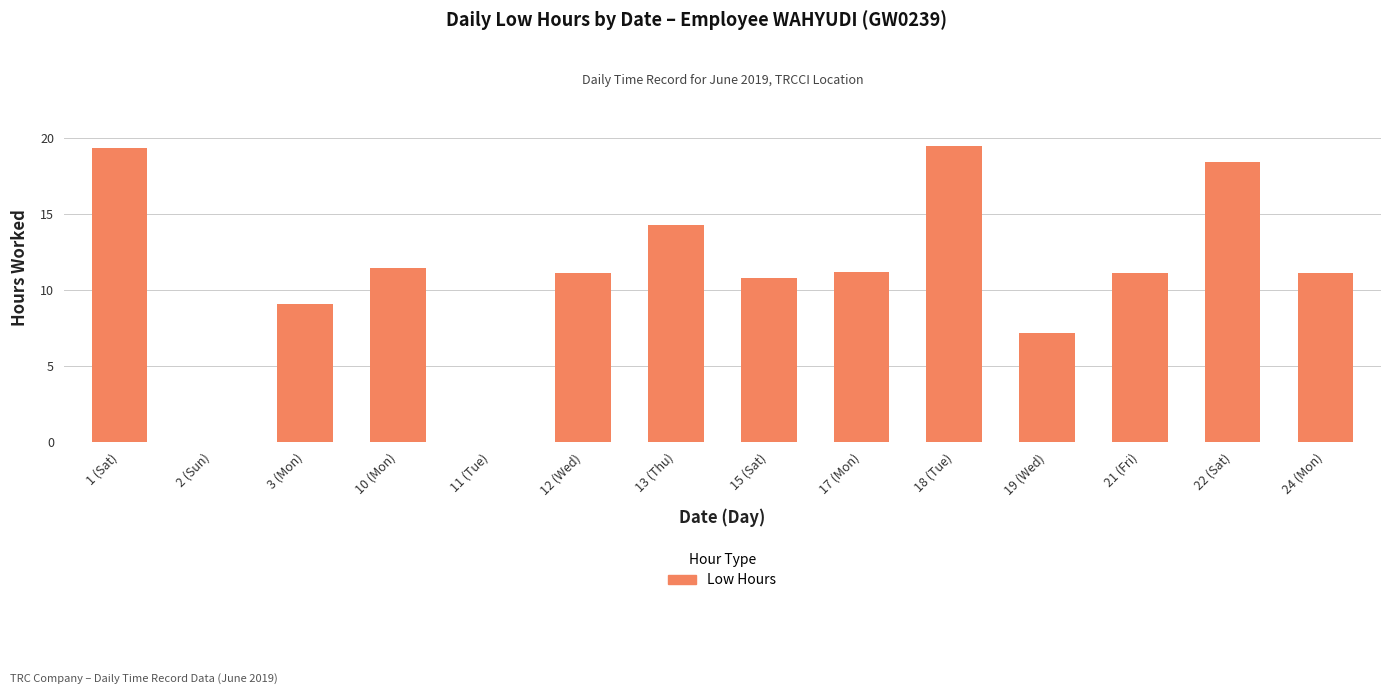

What is the sum of the values at 21 (Fri) and 24 (Mon)?

22.3